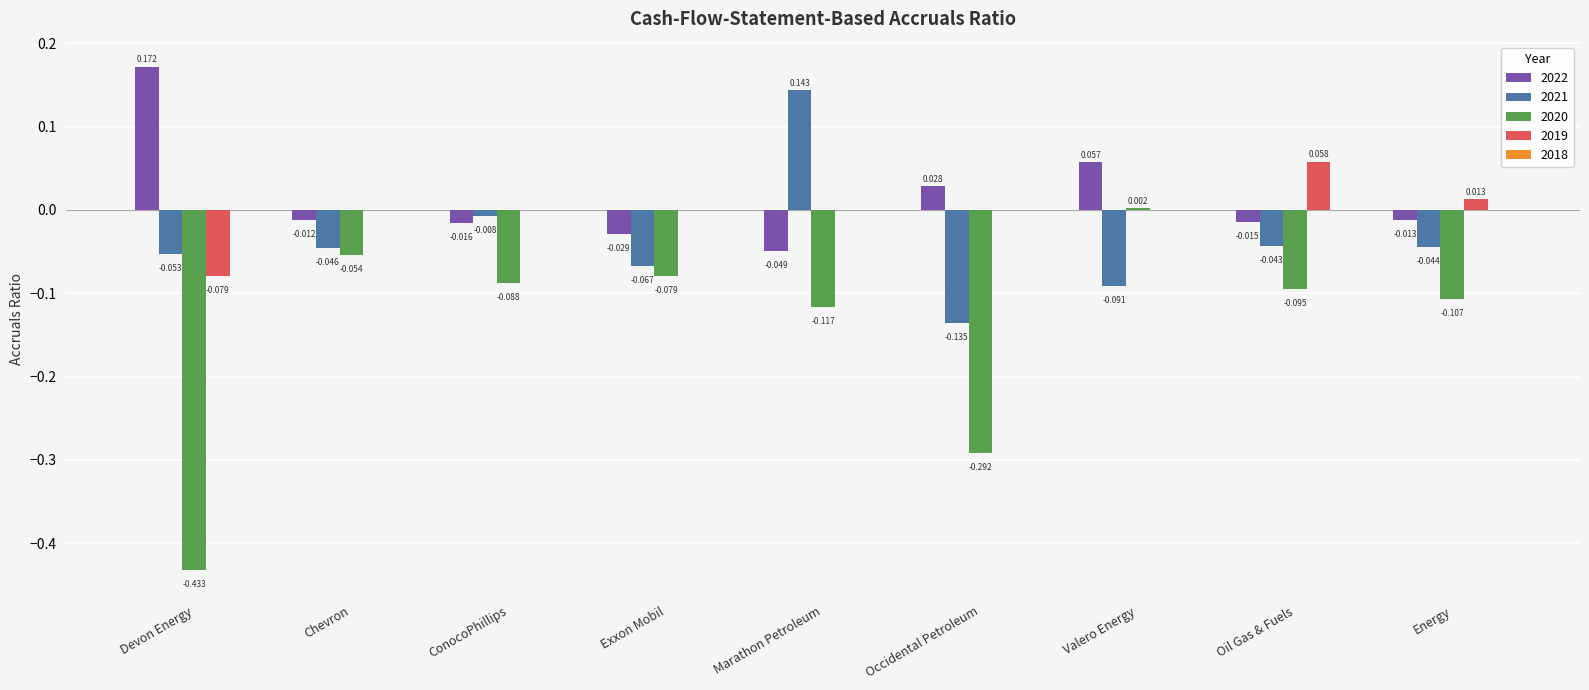

How many series are shown in this chart?

4